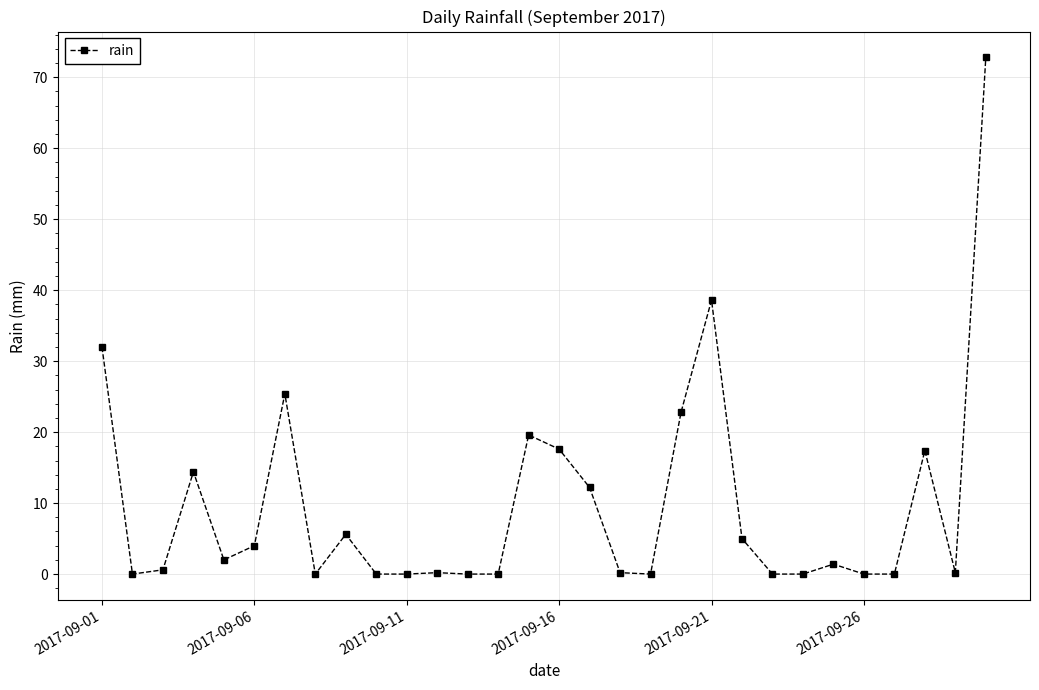

How many lines are shown in the chart?

1